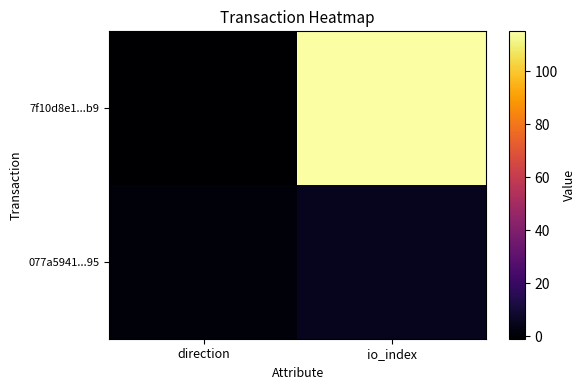

Reading left to right, extract all data points from this chart.

7f10d8e1...b9: direction=-1	io_index=115
077a5941...95: direction=1	io_index=5